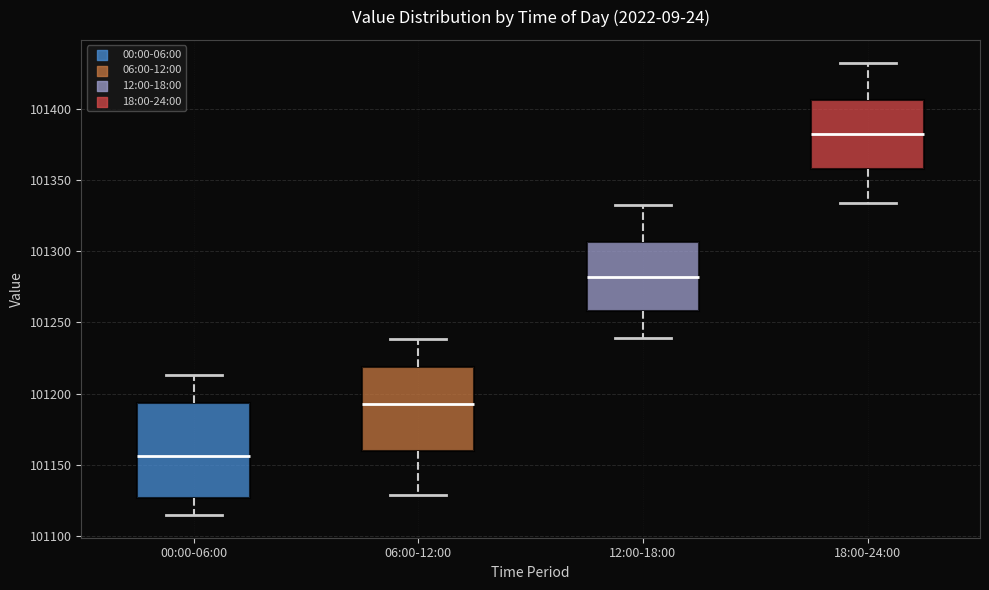

Comparing the boxes themselves (not the whiskers), which one is the tallest?

00:00-06:00